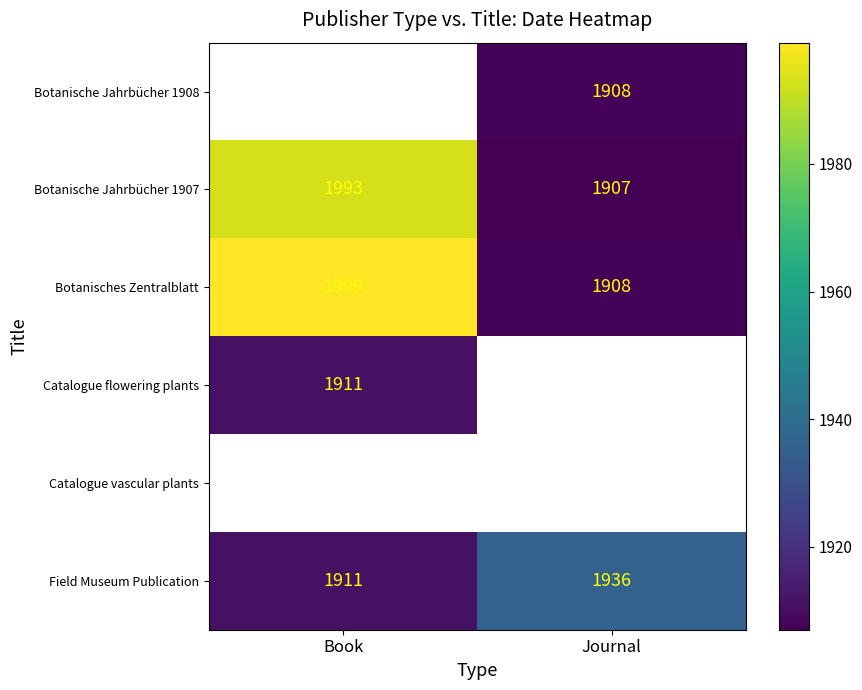

Which has a higher value, Book or Journal?

Journal